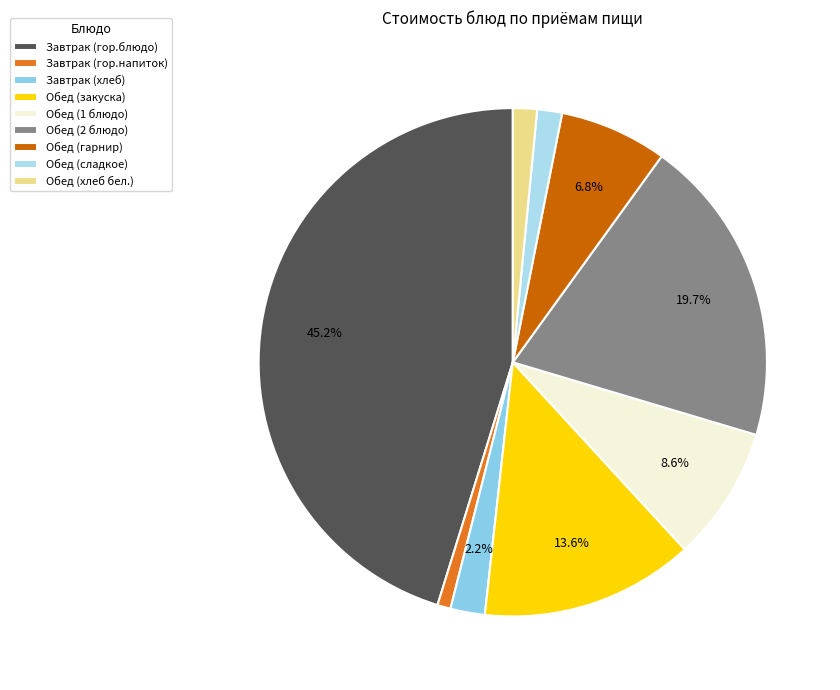

Count the number of slices in the pie.

9